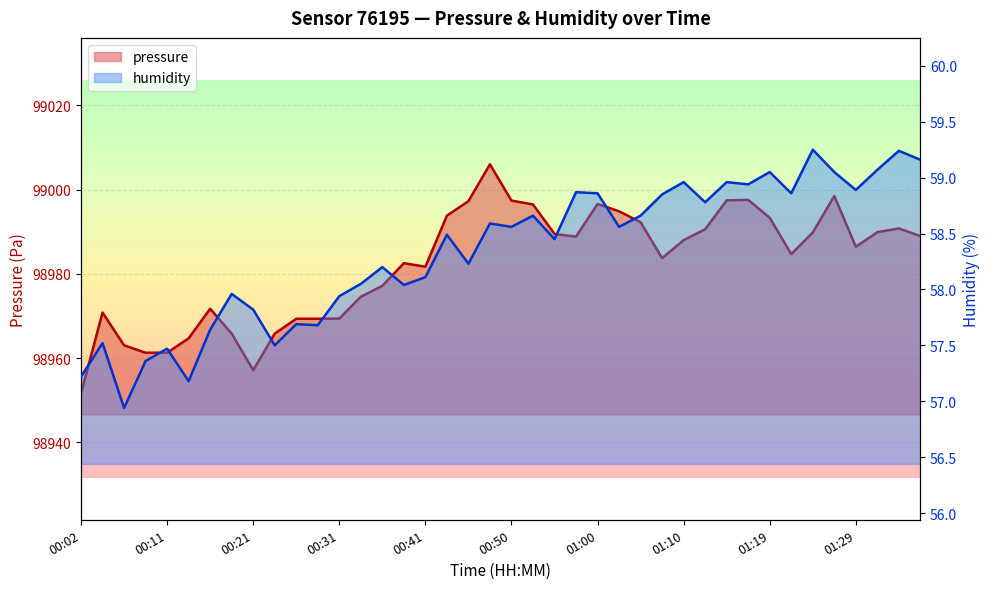

Reading left to right, list all the values displayed in this chart.

pressure: 00:02=98951.6	00:04=98970.8	00:07=98963.0	00:09=98961.3	00:11=98961.3	00:14=98964.7	00:16=98971.7	00:19=98965.8	00:21=98957.1	00:23=98965.8	00:26=98969.3	00:28=98969.3	00:31=98969.4	00:33=98974.6	00:36=98977.2	00:38=98982.5	00:41=98981.7	00:43=98993.8	00:45=98997.2	00:48=99006.0	00:50=98997.4	00:53=98996.5	00:55=98989.5	00:58=98988.8	01:00=98996.6	01:02=98994.8	01:05=98992.2	01:07=98983.7	01:10=98988.0	01:12=98990.6	01:15=98997.4	01:17=98997.6	01:19=98993.3	01:22=98984.7	01:24=98989.8	01:27=98998.5	01:29=98986.4	01:32=98989.9	01:34=98990.8	01:36=98989.0
humidity: 00:02=57.2	00:04=57.5	00:07=56.9	00:09=57.4	00:11=57.5	00:14=57.2	00:16=57.6	00:19=58.0	00:21=57.8	00:23=57.5	00:26=57.7	00:28=57.7	00:31=57.9	00:33=58.0	00:36=58.2	00:38=58.0	00:41=58.1	00:43=58.5	00:45=58.2	00:48=58.6	00:50=58.6	00:53=58.7	00:55=58.5	00:58=58.9	01:00=58.9	01:02=58.6	01:05=58.7	01:07=58.9	01:10=59.0	01:12=58.8	01:15=59.0	01:17=58.9	01:19=59.0	01:22=58.9	01:24=59.2	01:27=59.0	01:29=58.9	01:32=59.1	01:34=59.2	01:36=59.2